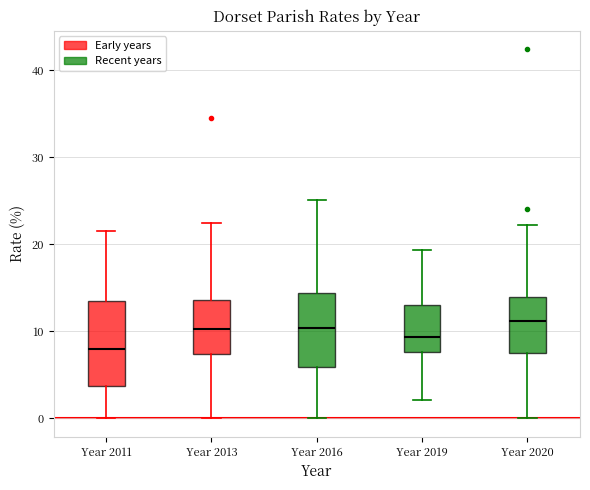

Where does the upper whisker of the box for Year 2020 end on the y-axis? The values are not printed on the chart, so give them approximately, as read against the axis.

22